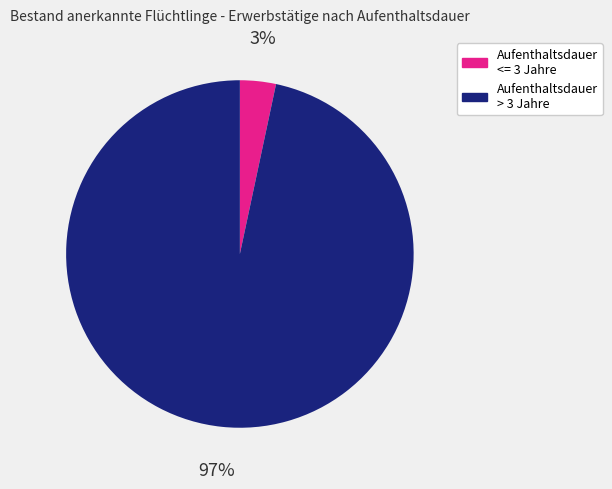

How many slices are in this pie chart?

2